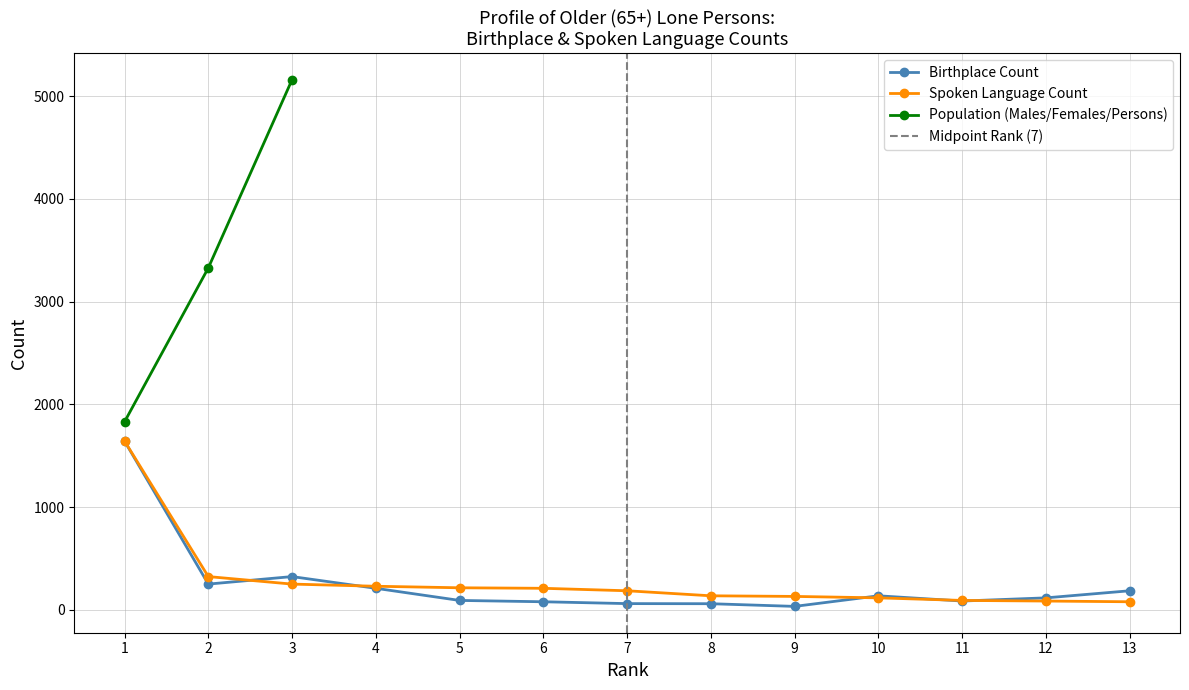

Is the value of Birthplace Count at 8 greater than the value of Spoken Language Count at 5?

No